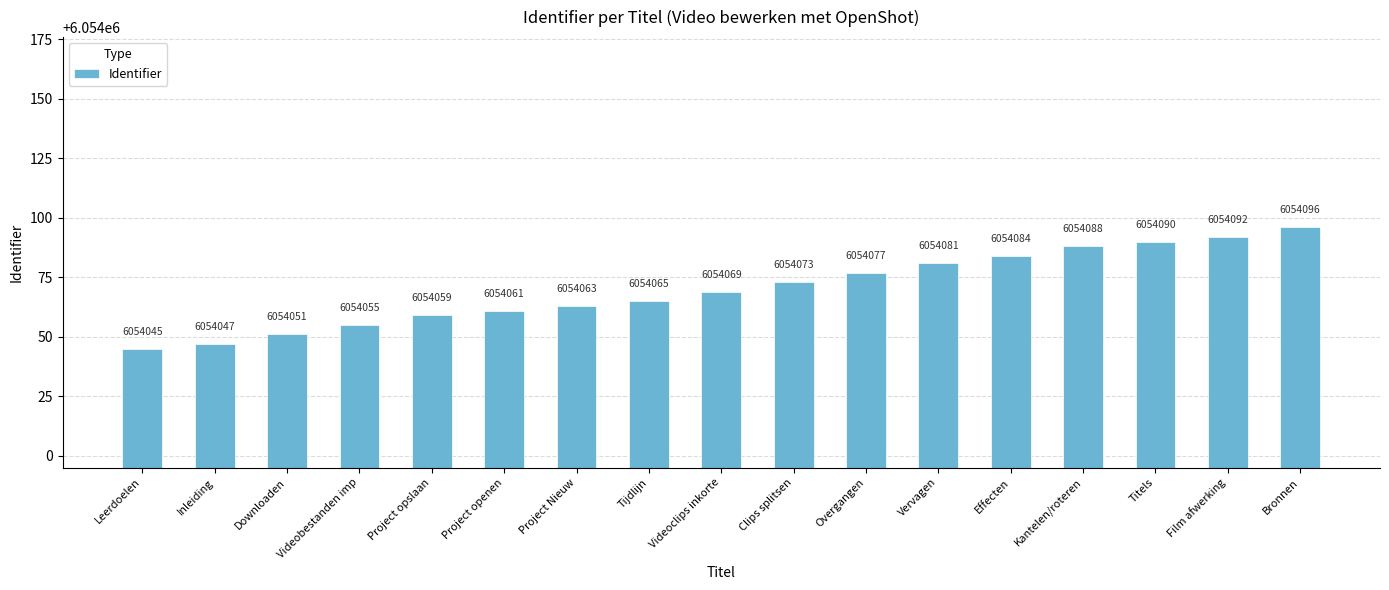

How many series are shown in this chart?

1